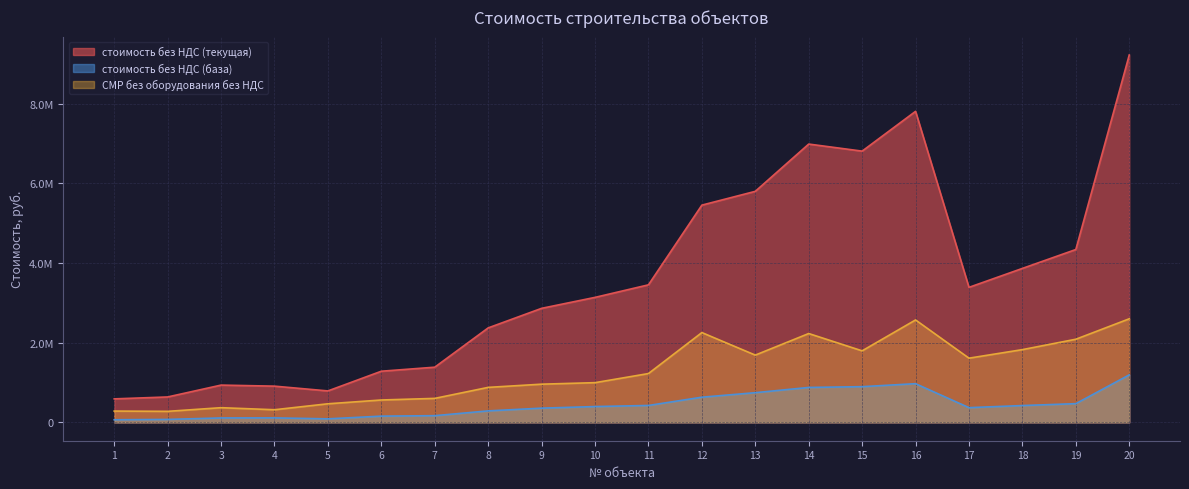

What is the minimum value for стоимость без НДС (база)?

65218.9